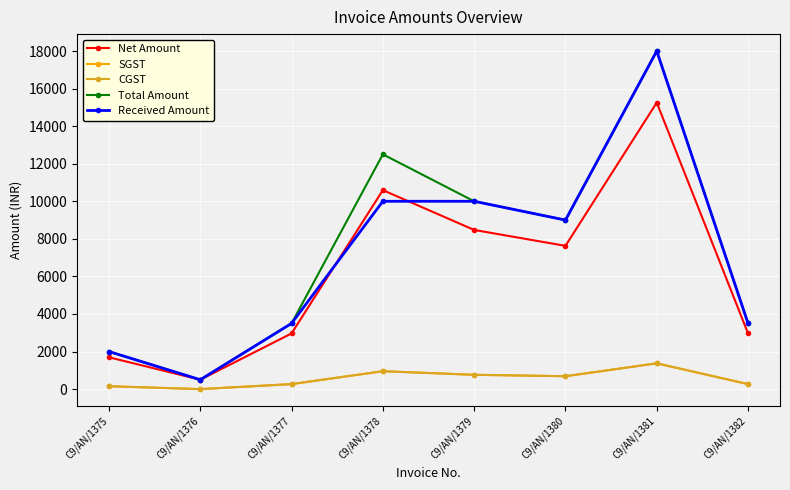

Rank the categories by Total Amount value from lowest to highest.

C9/AN/1376, C9/AN/1375, C9/AN/1377, C9/AN/1382, C9/AN/1380, C9/AN/1379, C9/AN/1378, C9/AN/1381